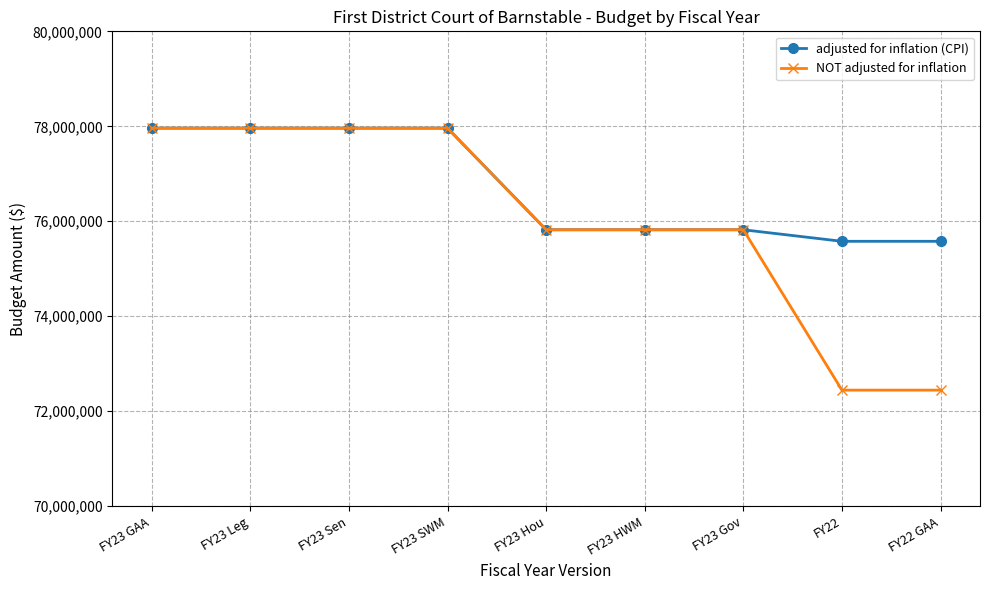

At how many categories does at least one series exceed 73922964?

9